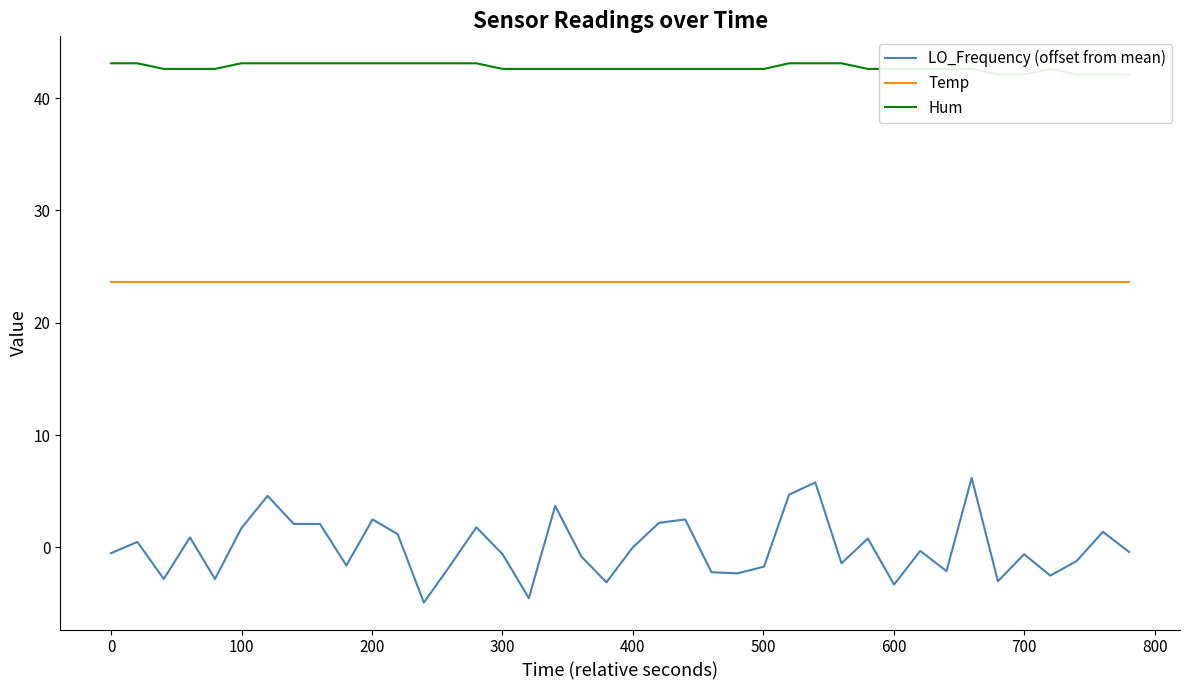

How many interior local valleys does the LO_Frequency (offset from mean) series have?

12